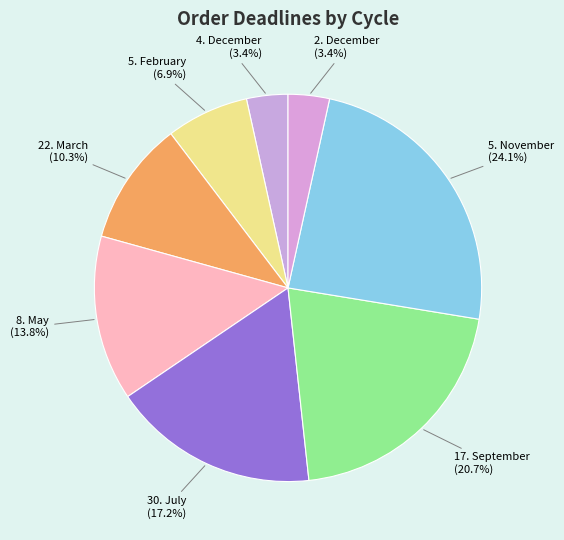

How many slices are in this pie chart?

8